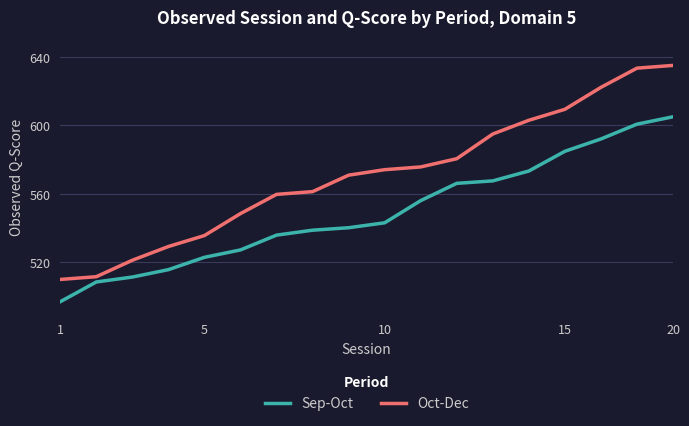

What is the maximum value for Sep-Oct?

605.0